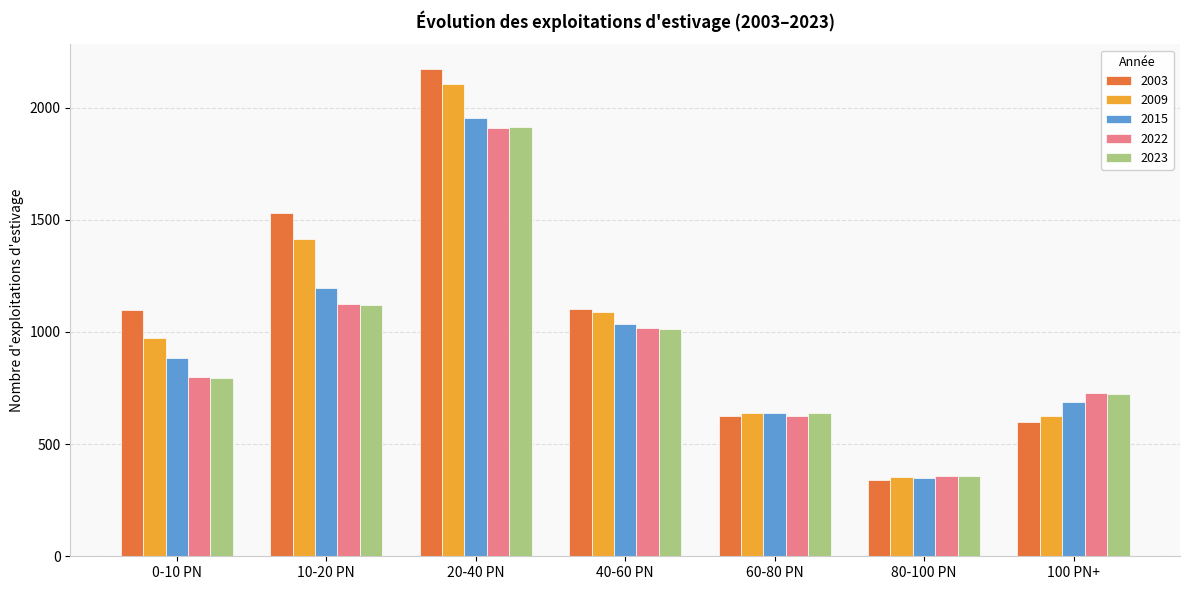

What is the sum of all 2003 values?

7472